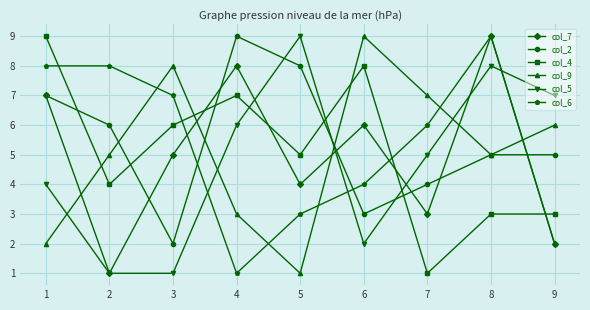

Read the col_6 value at 1.

8